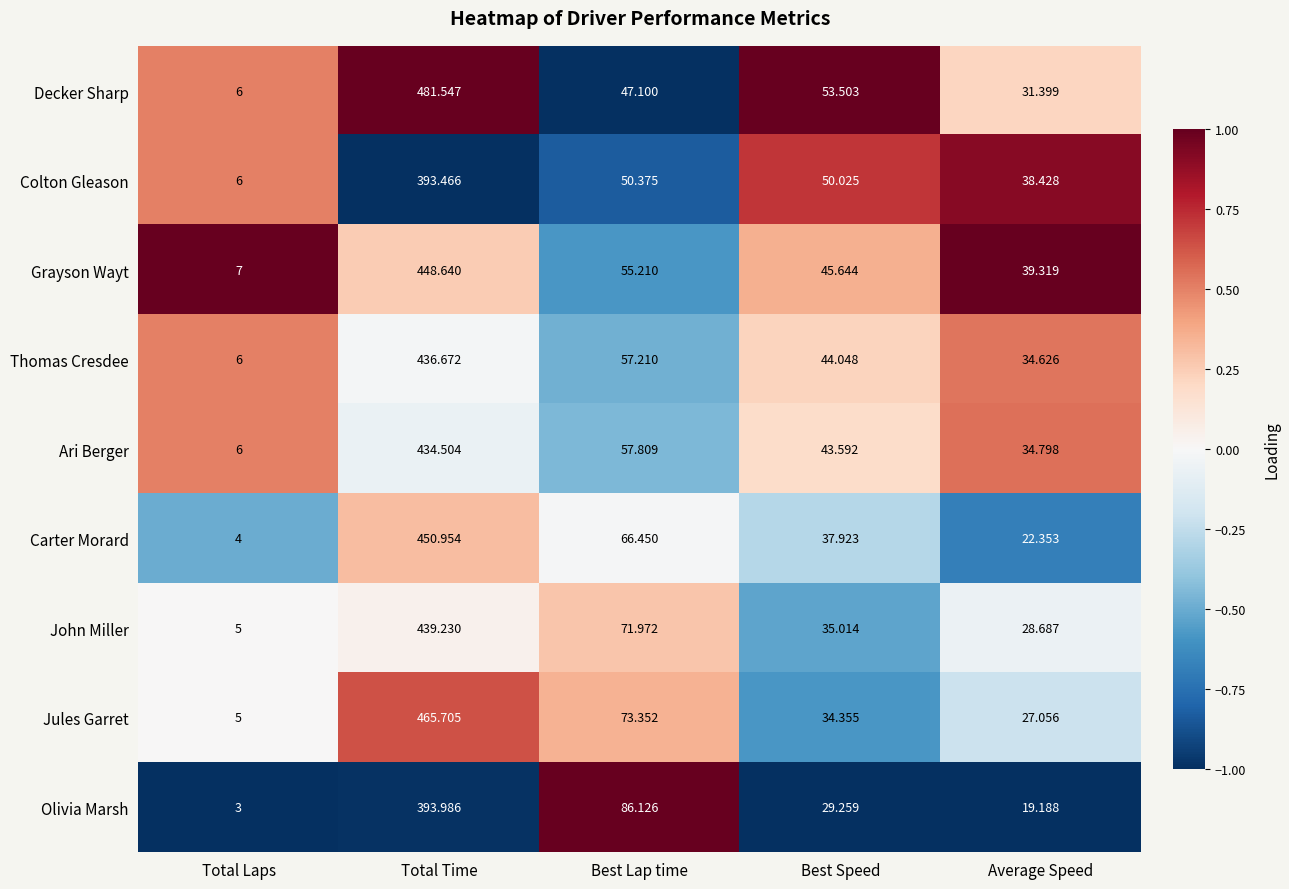

Between Best Lap time and Best Speed, which series saw the biggest shift?

Olivia Marsh